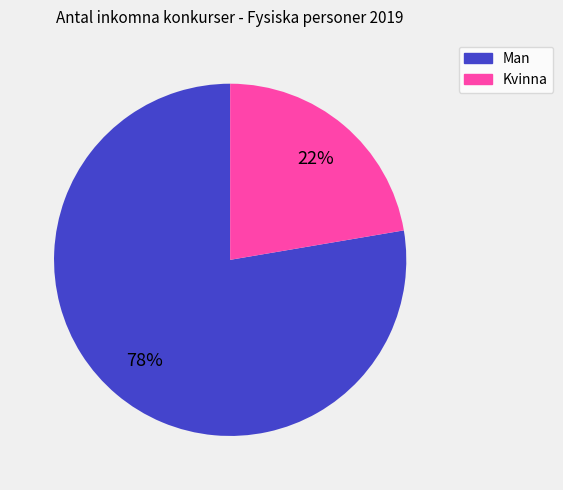

Rank the categories by value from lowest to highest.

Kvinna, Man